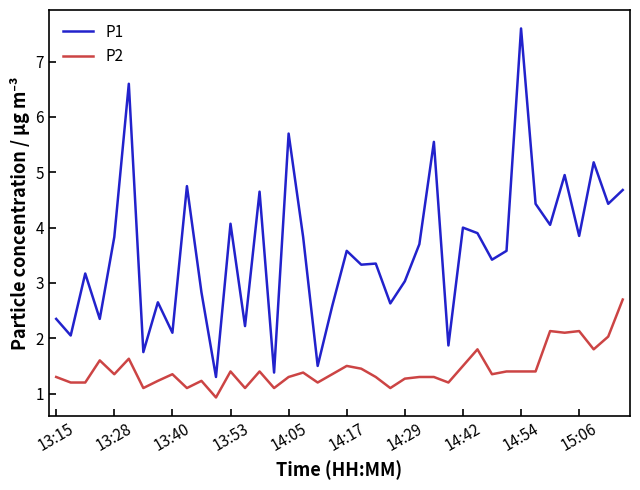

Rank the series by their average value, from highest to lowest.

P1, P2